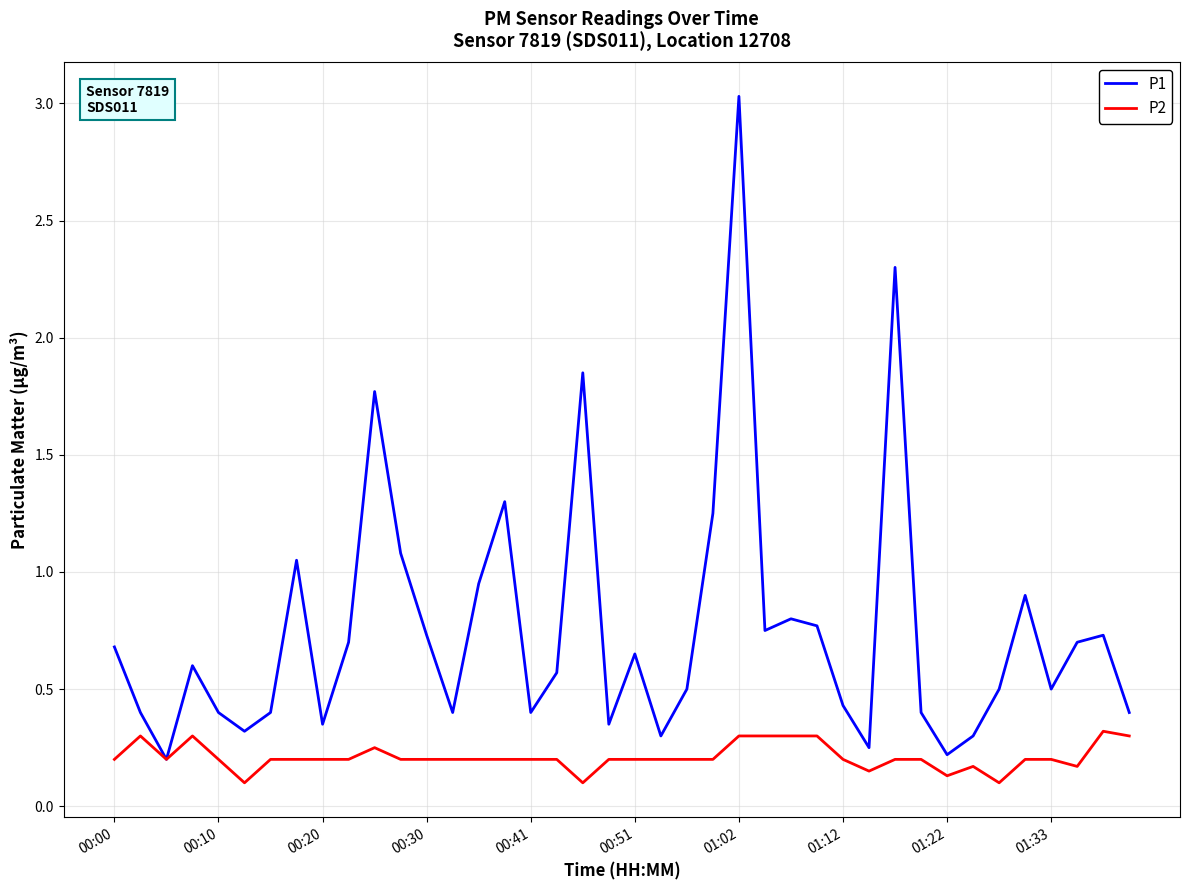

What is the maximum value for P1?

3.0